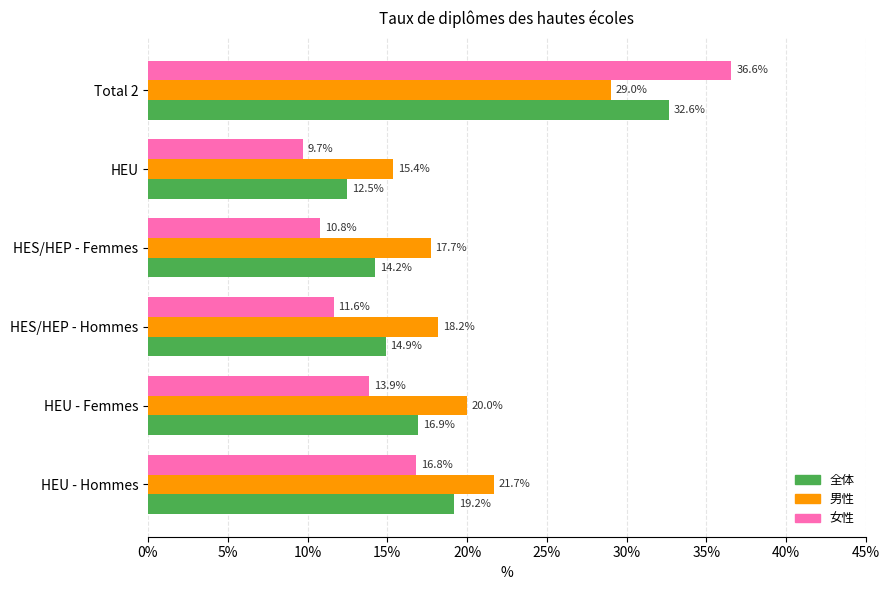

Where is 男性 nearest to the value 22?

HEU - Hommes